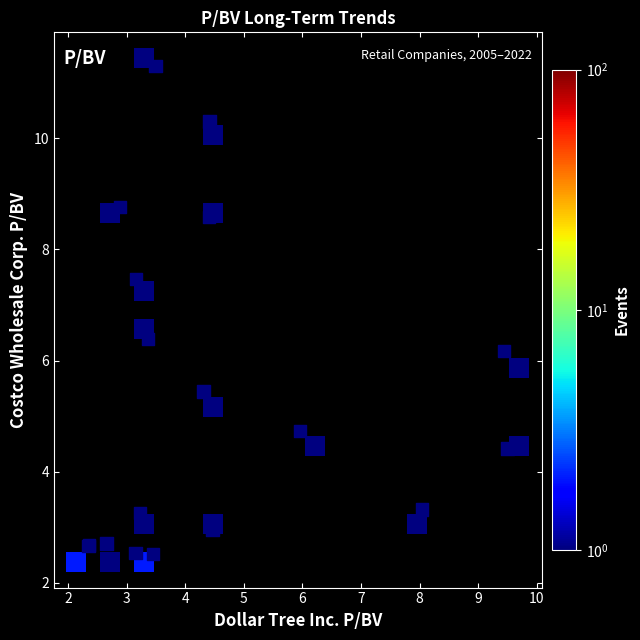

What Y value in the scatter plot is closest to 6?

6.2